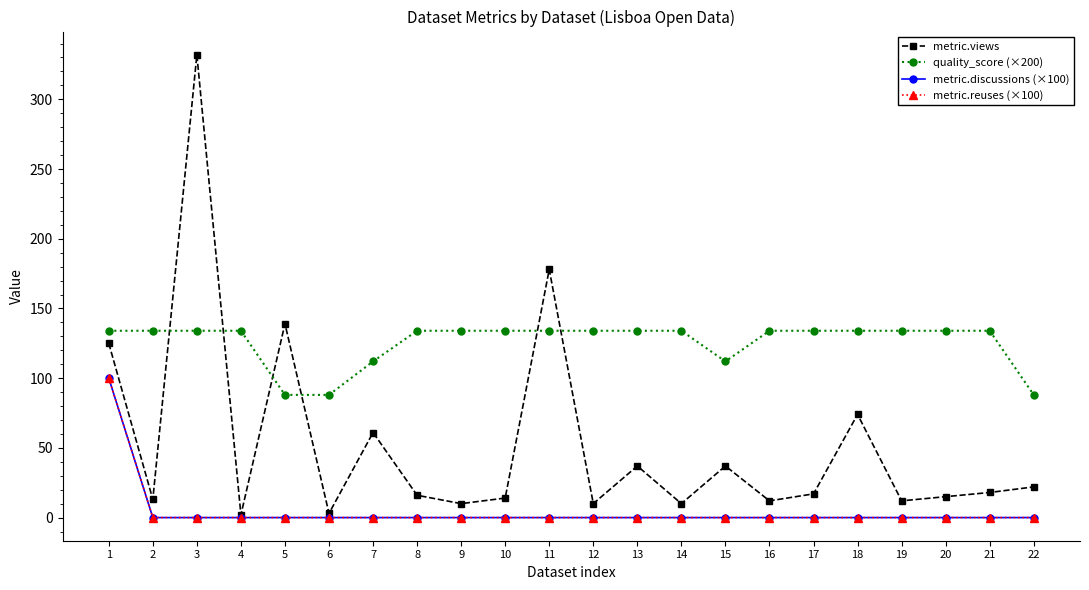

Does the chart have visible grid lines?

No